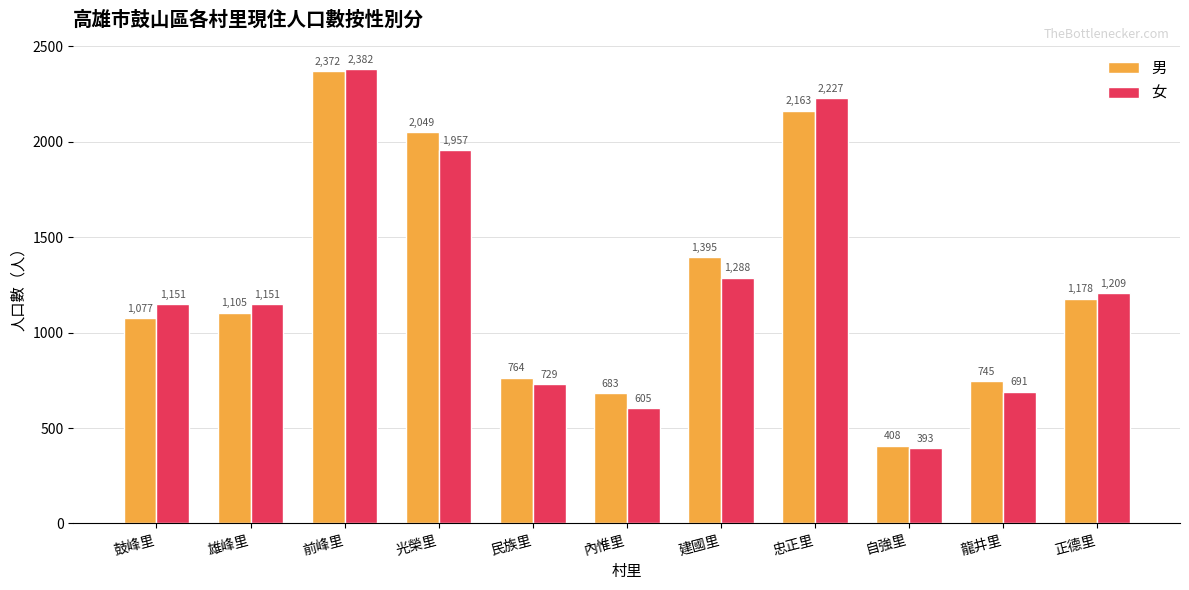

Which category has the highest value in the 男 series?

前峰里